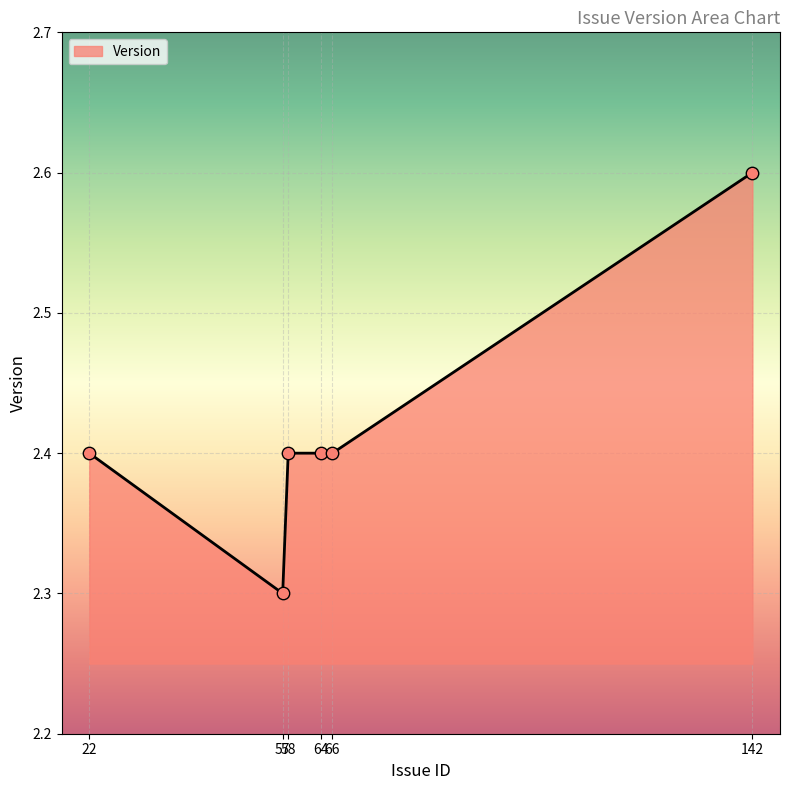

What is the change in value from 22 to 57?

-0.1